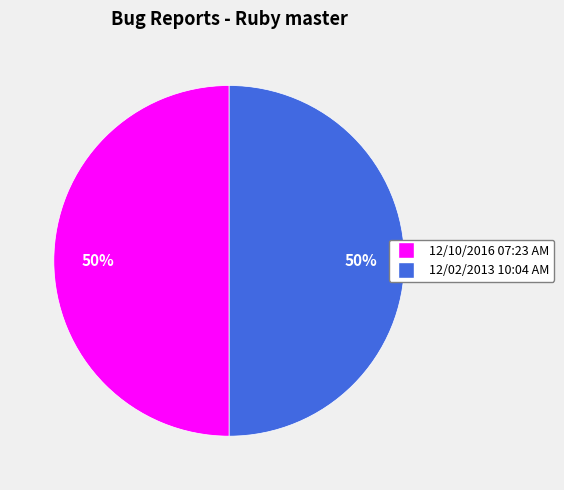

To the nearest percent, what percentage of the pie is 12/02/2013 10:04 AM?

50%